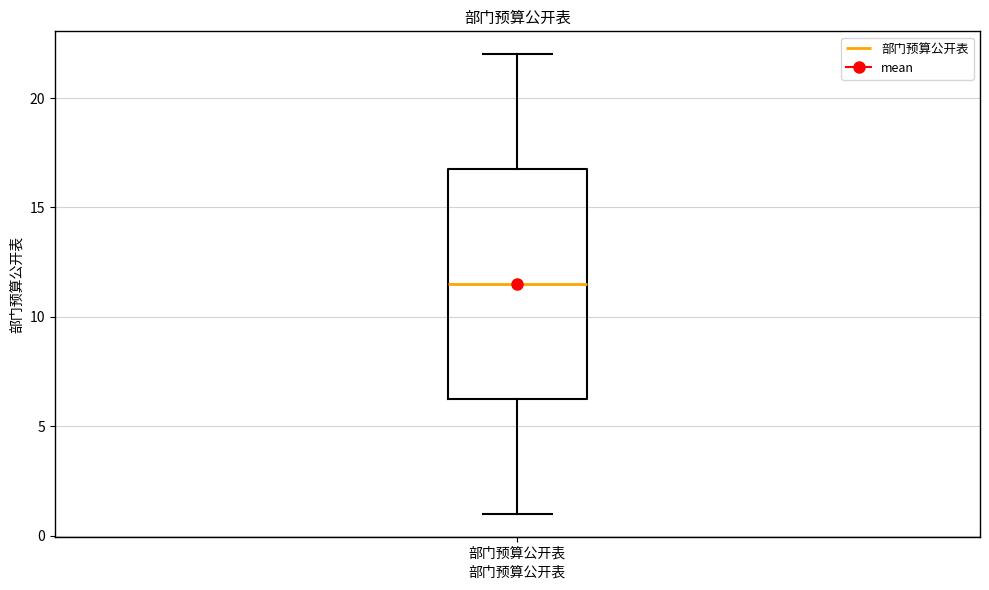

Transcribe this box plot: give where the median line is, the range the box spans, and where the two whiskers end, as read against the y-axis. The values are not printed on the chart, so give them approximately, as read against the axis.

median 11.5, box 6.5 to 17.0, whiskers 1.0 to 22.0